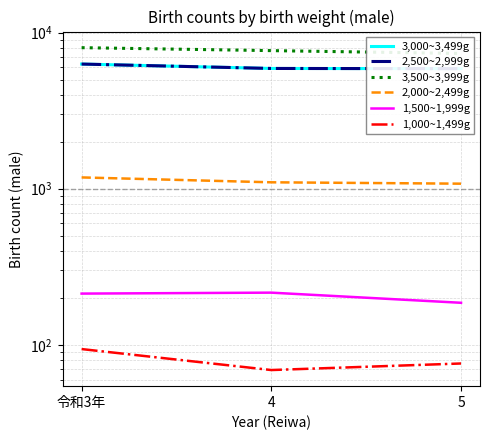

What is the sum of the 3,000~3,499g values at 5 and 4?

11759